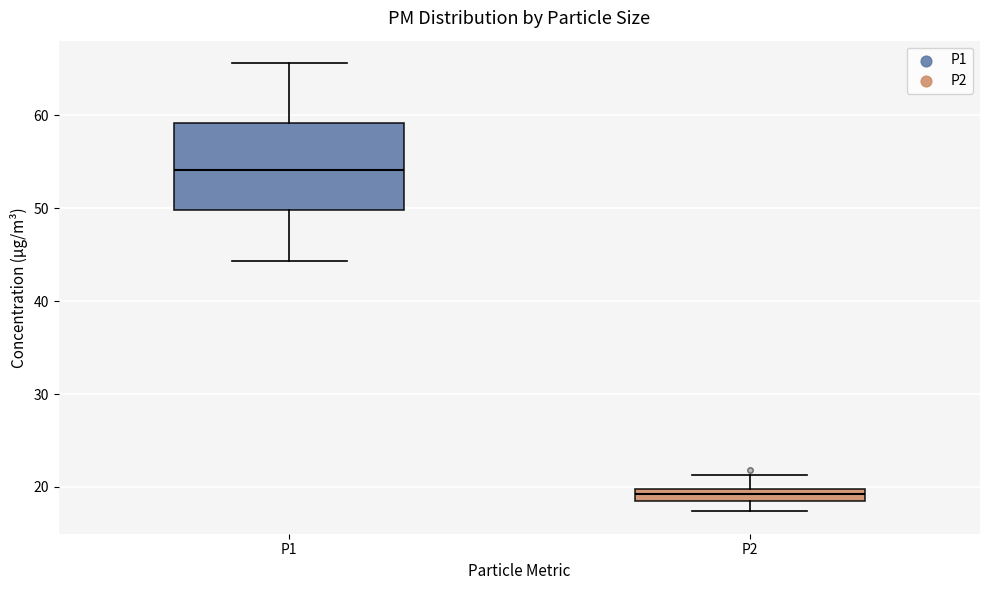

Where is the upper edge of the box for P2 on the y-axis? The values are not printed on the chart, so give them approximately, as read against the axis.

20